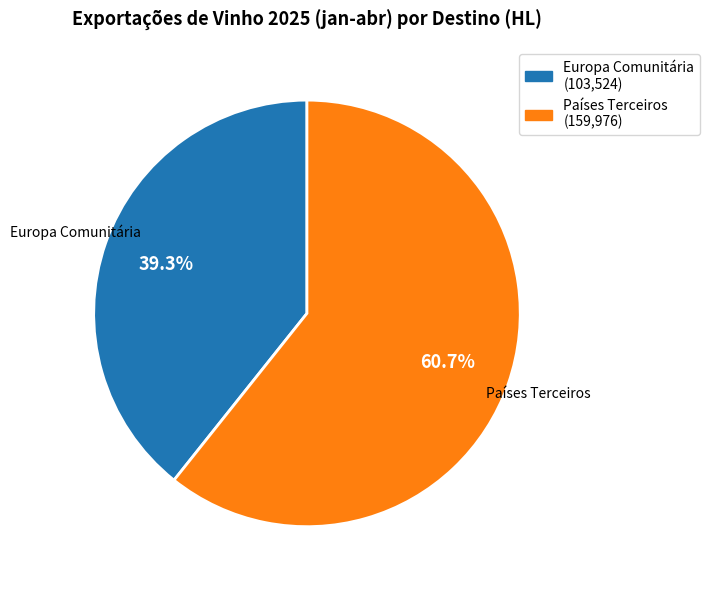

Count the number of slices in the pie.

2